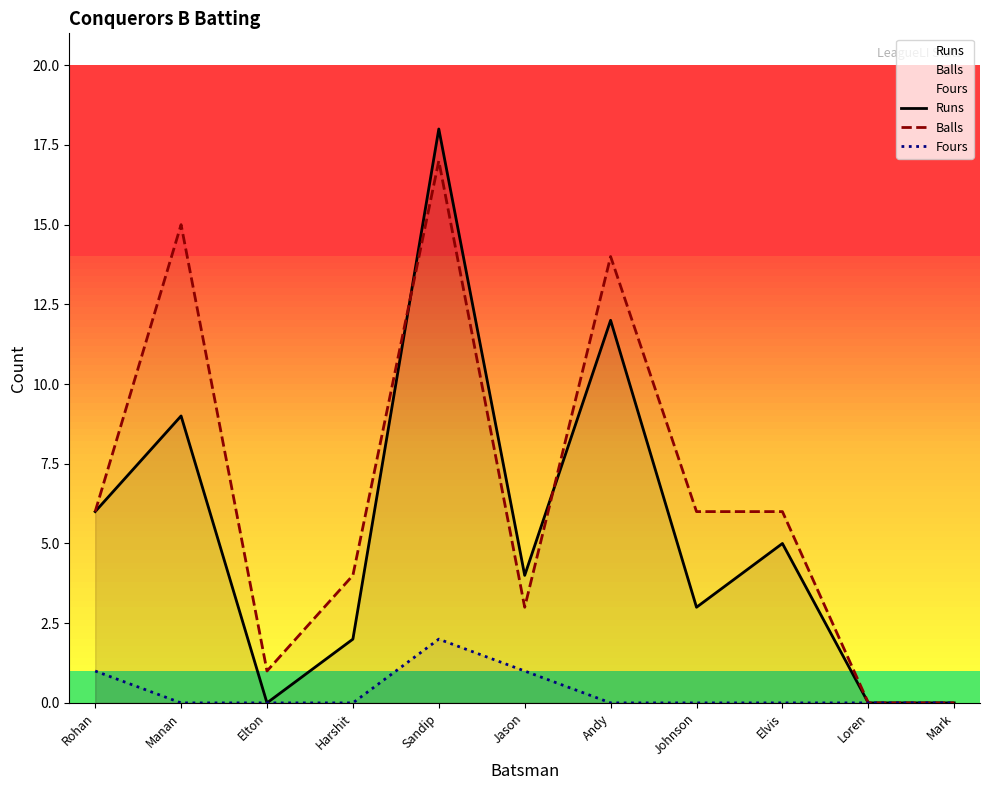

True or false: Runs has more than 0 interior local peaks.

True